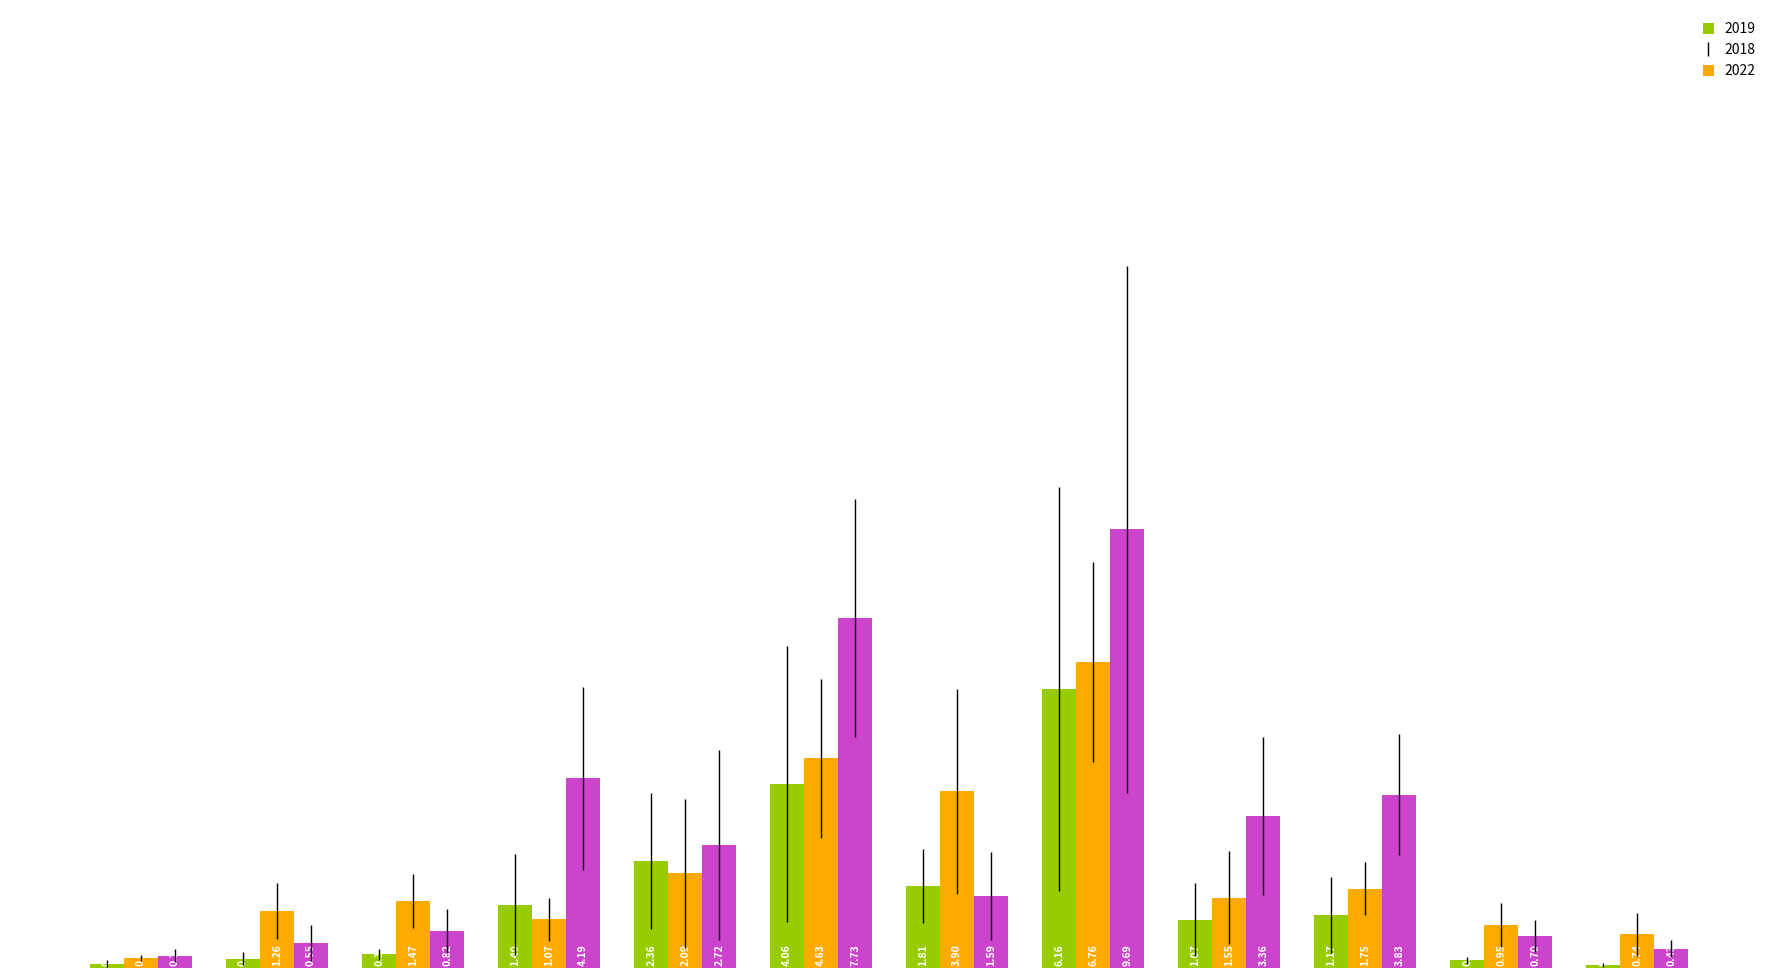

Where is 2022 nearest to the value 4?

Total Liabilities